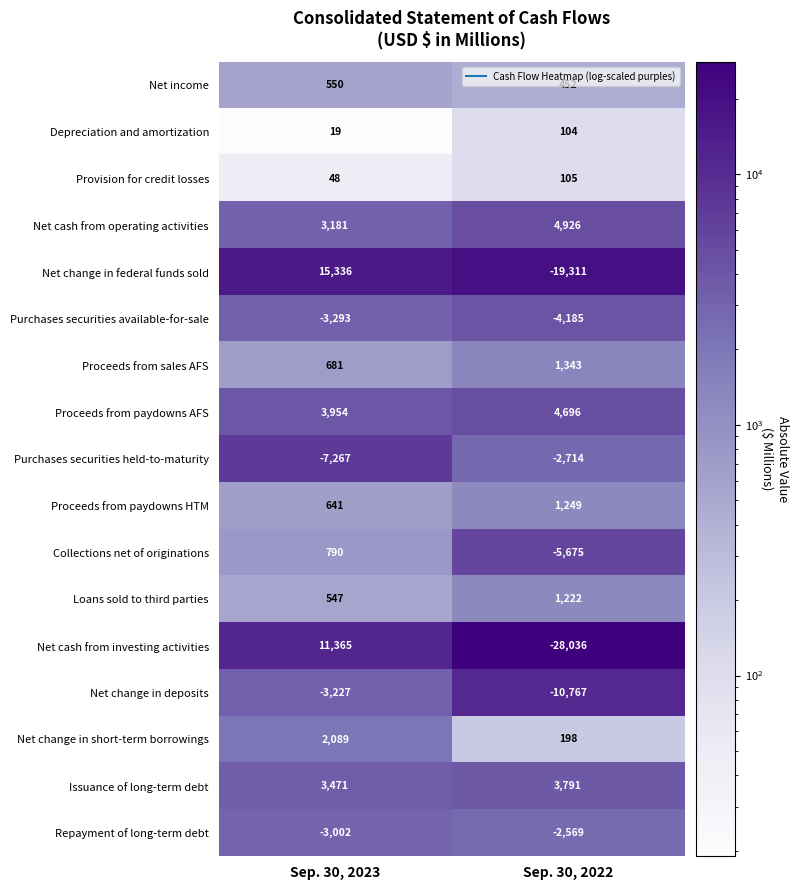

Read the Proceeds from paydowns HTM value at Sep. 30, 2023, to the nearest 10.

640